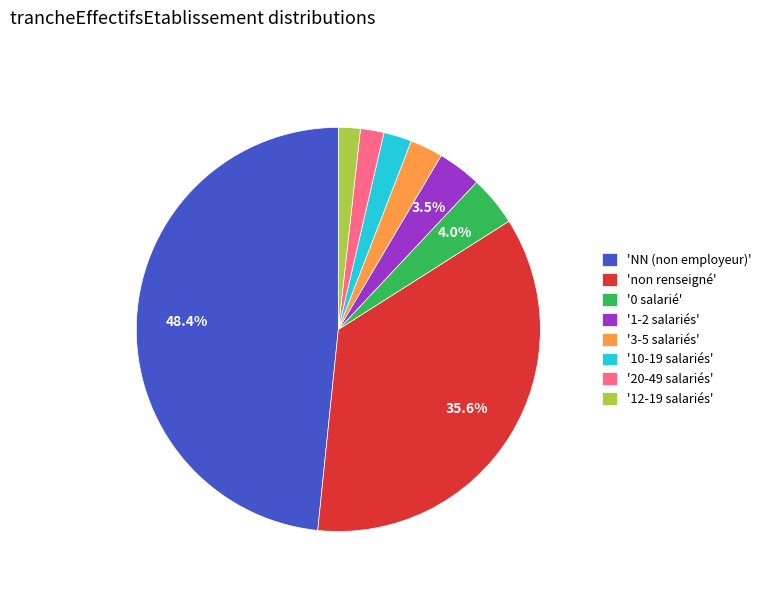

Which slice is the largest?

'NN (non employeur)'